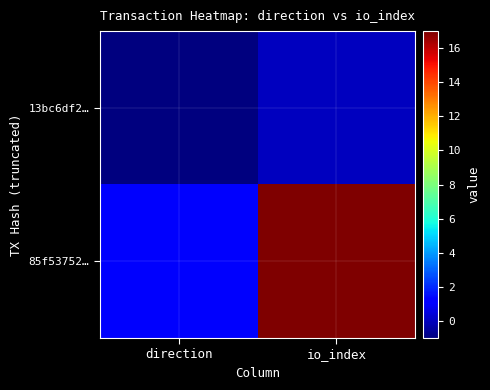

Between direction and io_index, which is larger?

io_index